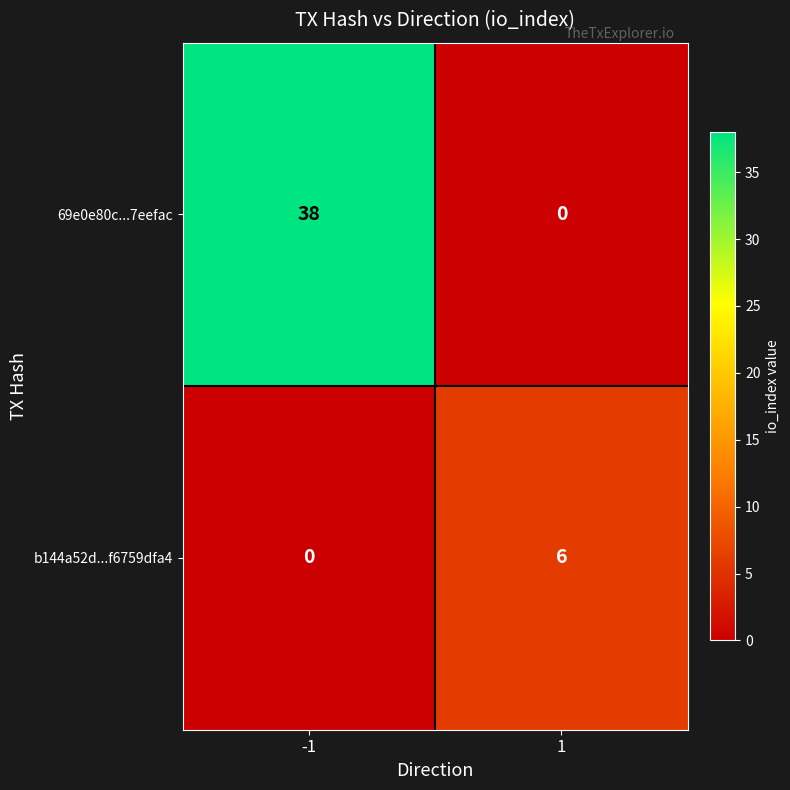

Reading left to right, list all the values displayed in this chart.

69e0e80c...7eefac: -1=38	1=0
b144a52d...f6759dfa4: -1=0	1=6